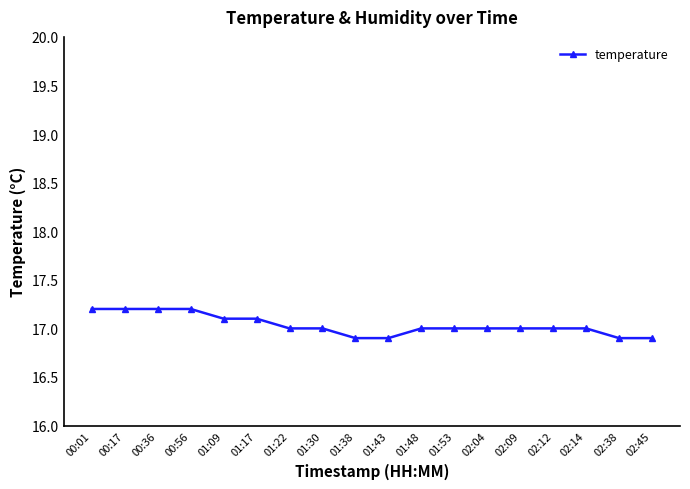

Is this an area chart (filled region under the line)?

No